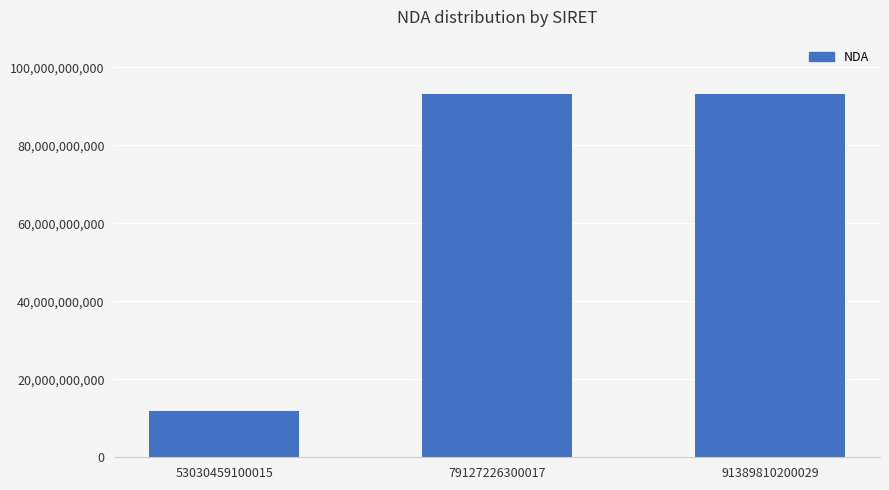

The value at 53030459100015 is 19478922815. True or false?

False